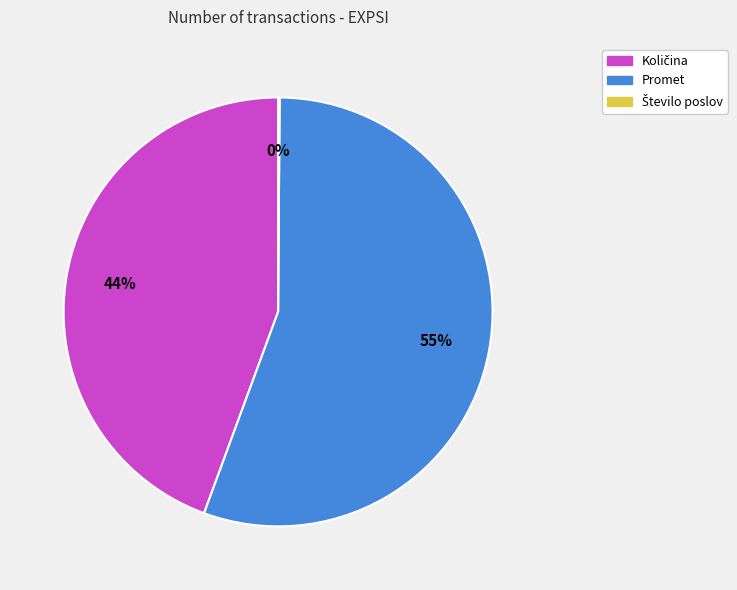

True or false: Promet accounts for 70% of the total.

False